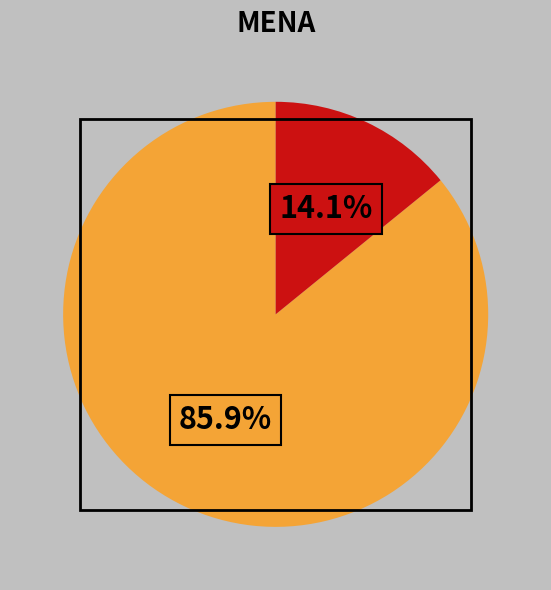

Does any single category account for the majority?

Yes